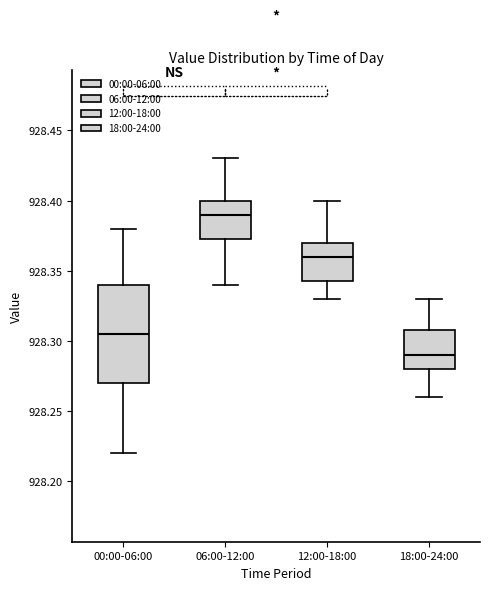

Reading left to right, transcribe this box plot: for each box, give where its median line is, the range the box spans, and where its two whiskers end, as read against the y-axis. The values are not printed on the chart, so give them approximately, as read against the axis.

00:00-06:00: median 928.305, box 928.270 to 928.340, whiskers 928.220 to 928.380
06:00-12:00: median 928.390, box 928.375 to 928.400, whiskers 928.340 to 928.430
12:00-18:00: median 928.360, box 928.345 to 928.370, whiskers 928.330 to 928.400
18:00-24:00: median 928.290, box 928.280 to 928.310, whiskers 928.260 to 928.330